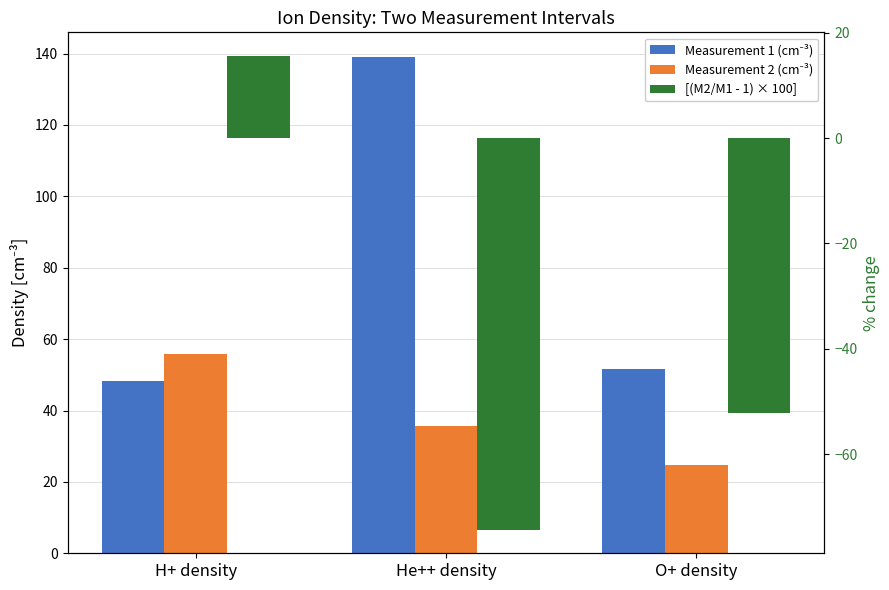

Reading right to left, transcribe all the data shown in this chart.

Measurement 1 (cm⁻³): O+ density=51.7	He++ density=139.0	H+ density=48.4
Measurement 2 (cm⁻³): O+ density=24.7	He++ density=35.6	H+ density=55.9
[(M2/M1 - 1) × 100]: O+ density=-52.2	He++ density=-74.4	H+ density=15.6